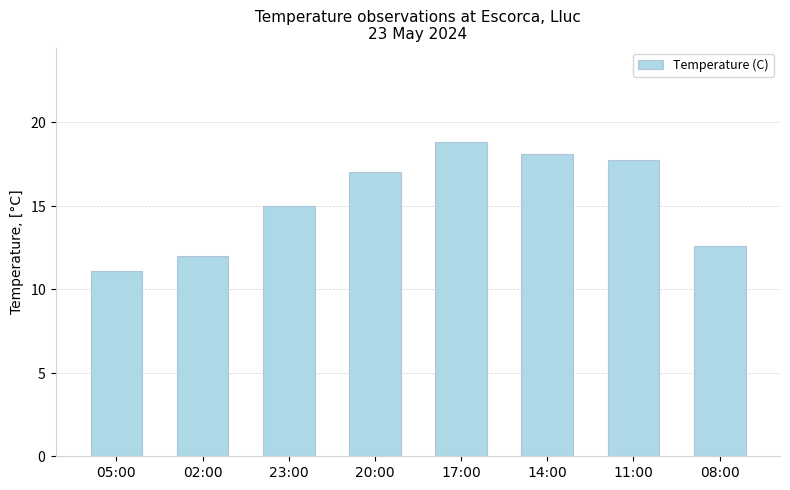

How many values are below 17?

4